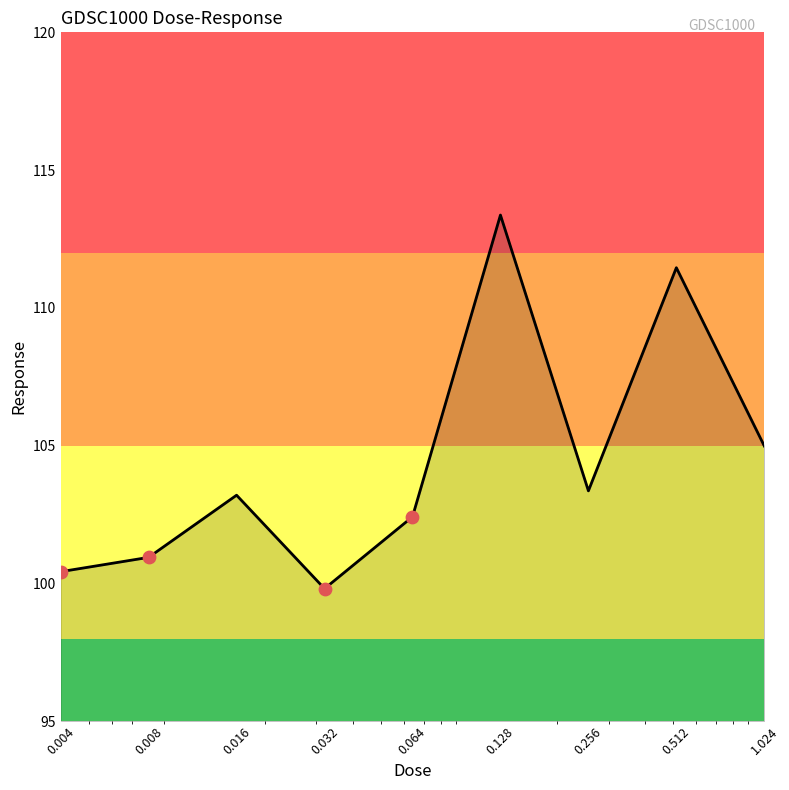

What is the greatest value displayed?

113.4